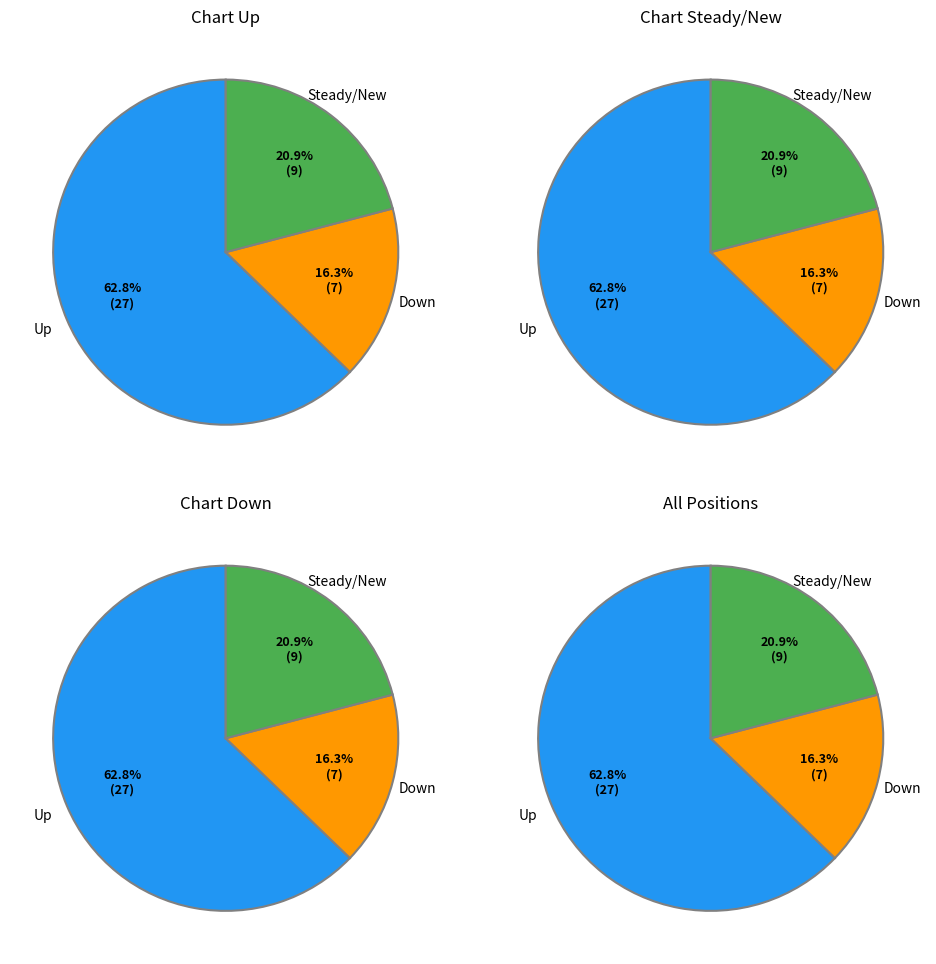

Do down and up together represent more than half of the pie?

Yes